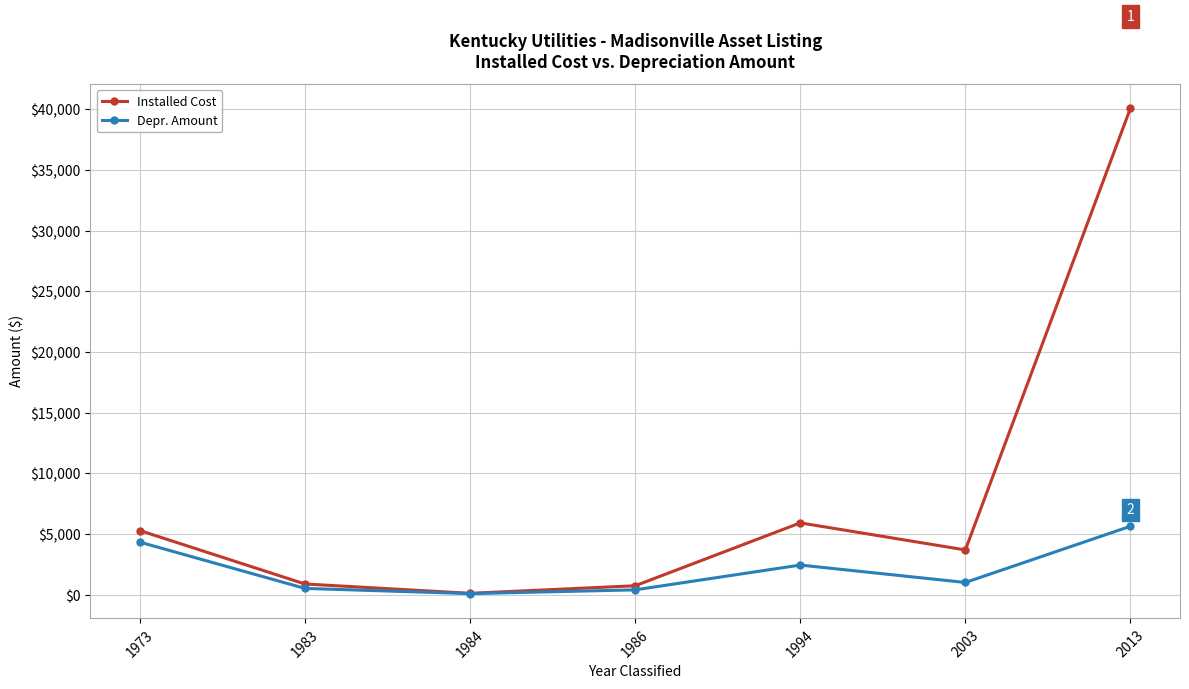

What is the average value of the Installed Cost series?

8099.3